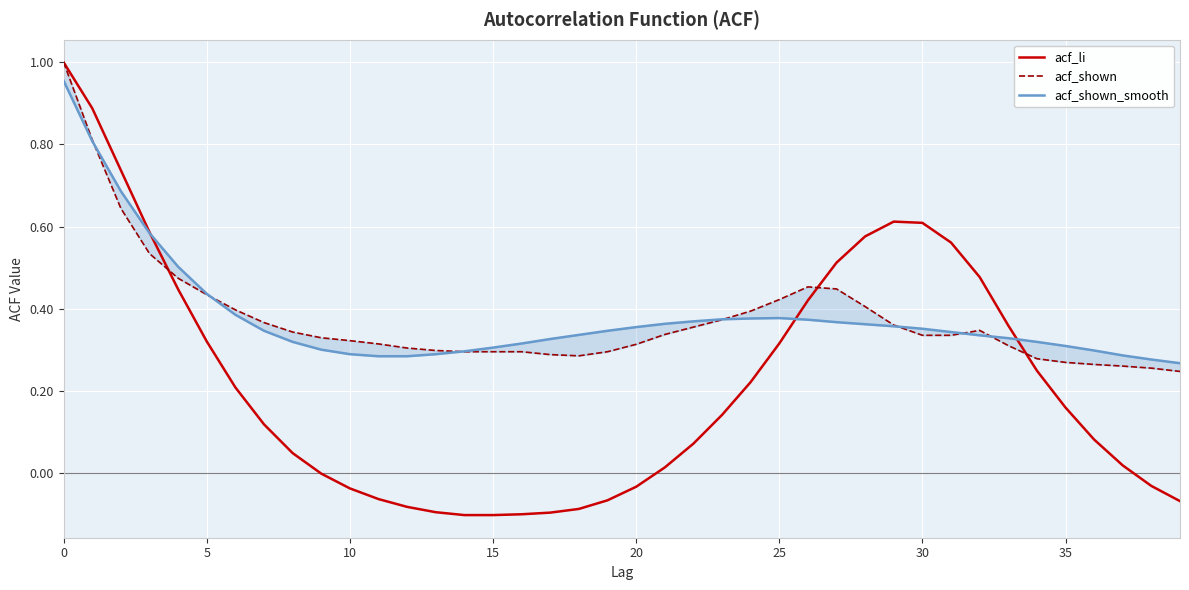

Rank the series by their maximum value, from lowest to highest.

acf_shown_smooth, acf_li, acf_shown